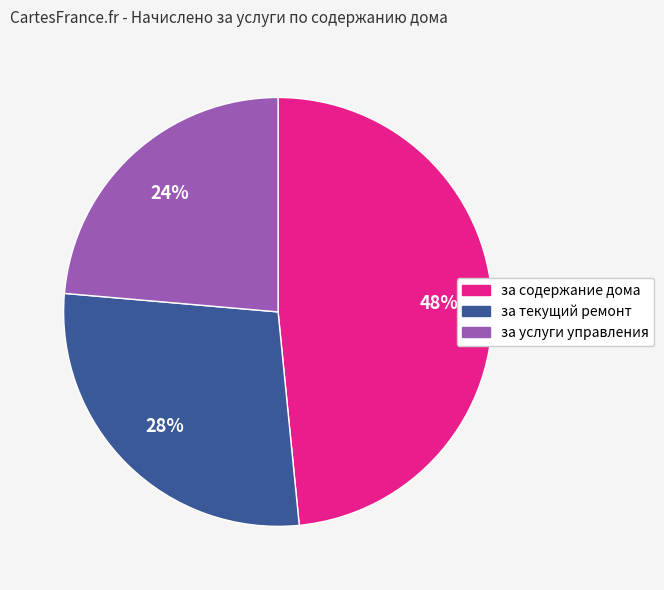

Which slice is the smallest?

за услуги управления